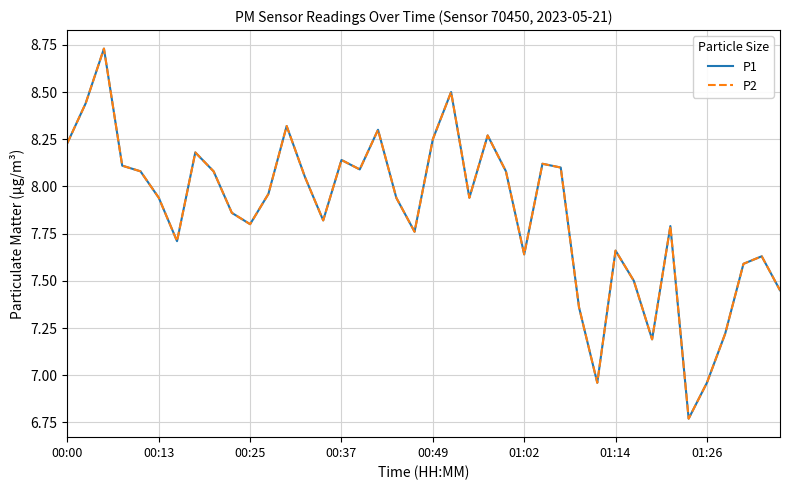

How many interior local valleys does the P2 series have?

10